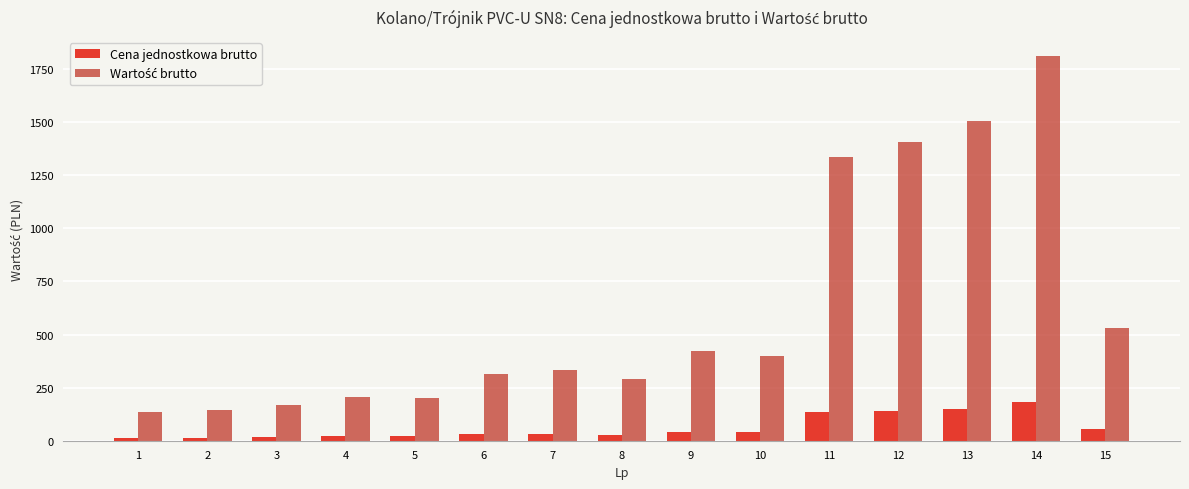

Which series changed the most between 2 and 4?

Wartość brutto